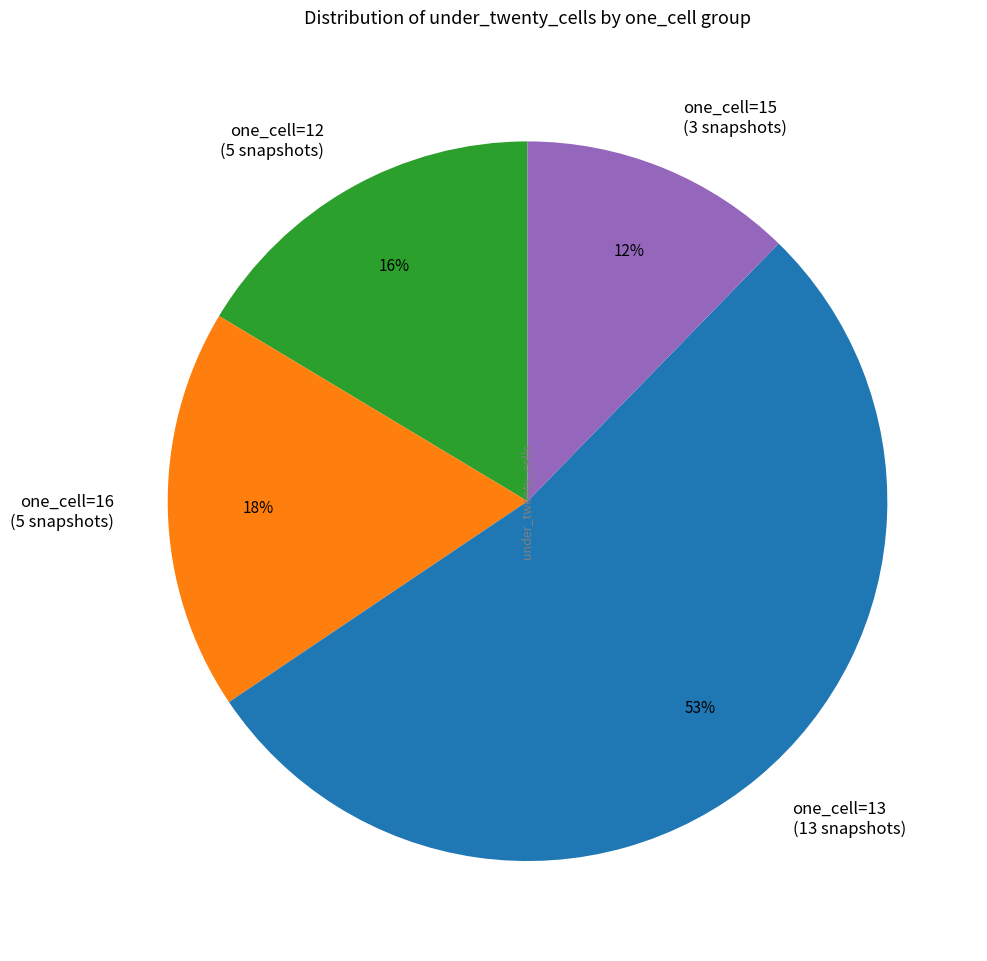

Is there any slice that represents more than half of the pie?

Yes